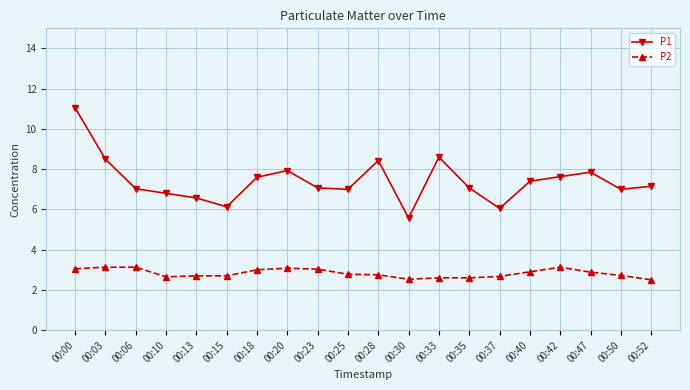

Which category has the highest value across all series?

00:00